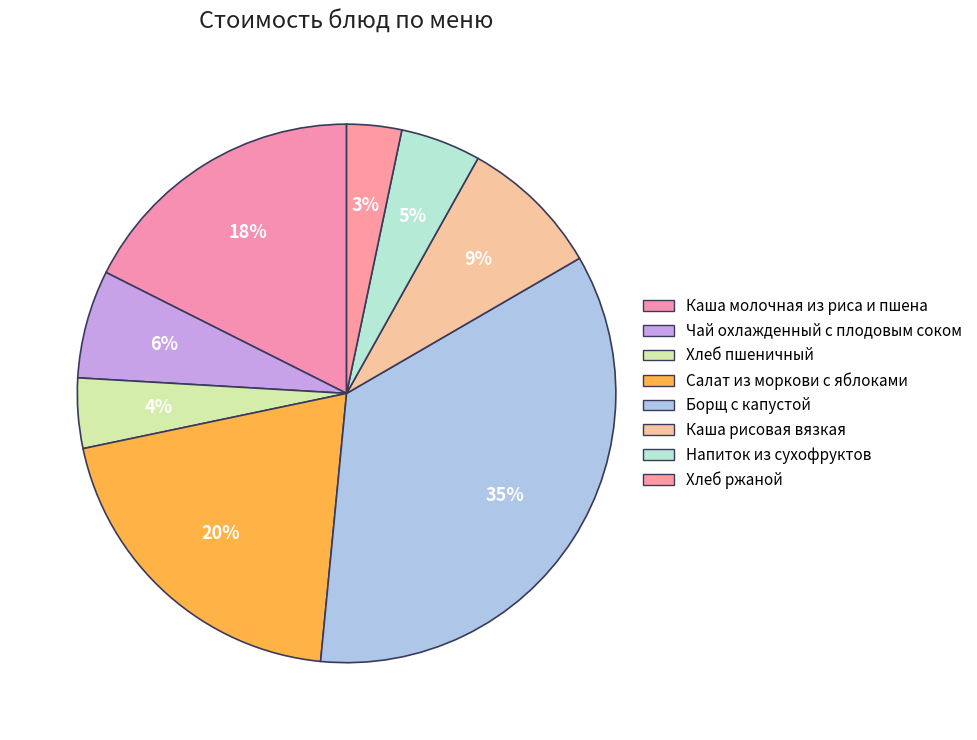

Combined, do Каша молочная из риса и пшена and Борщ с капустой account for over 50%?

Yes